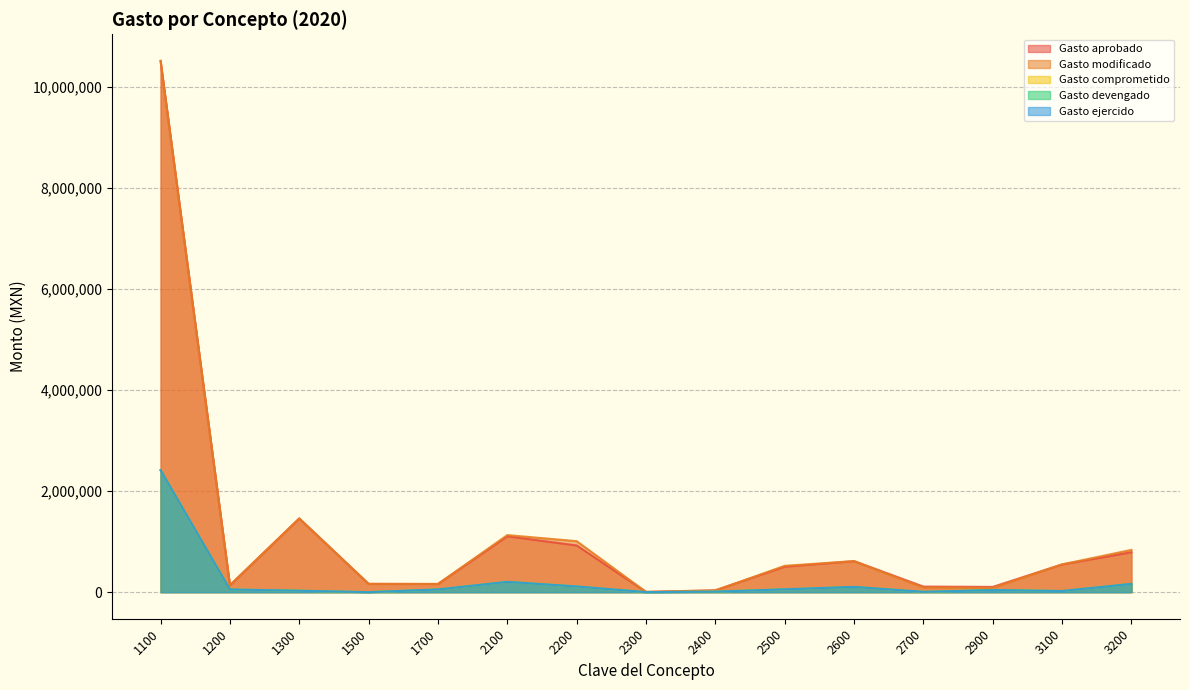

What is the difference between the maximum and minimum values in the Gasto devengado series?

2412438.6